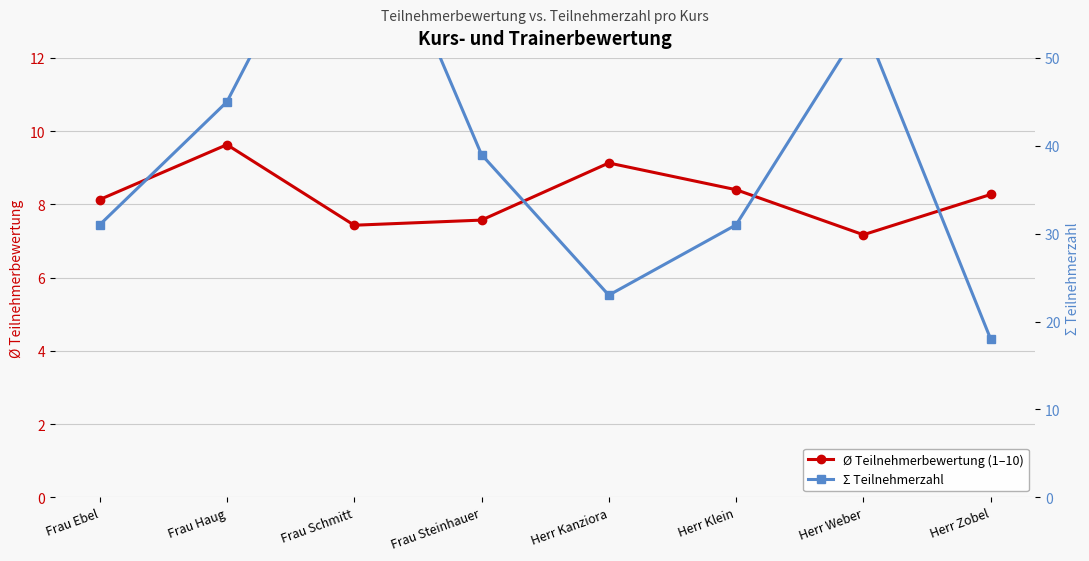

Reading left to right, list all the values displayed in this chart.

Ø Teilnehmerbewertung (1–10): 8.1	9.6	7.4	7.6	9.1	8.4	7.2	8.3
Σ Teilnehmerzahl: 31.0	45.0	73.0	39.0	23.0	31.0	54.0	18.0